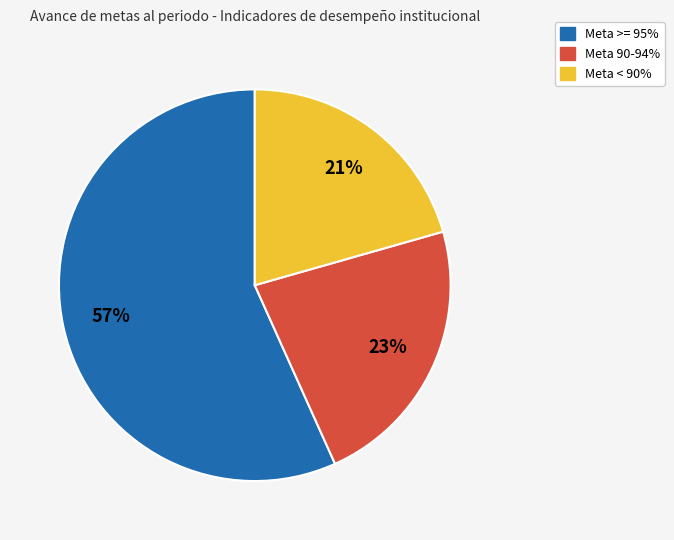

Does any single category account for the majority?

Yes